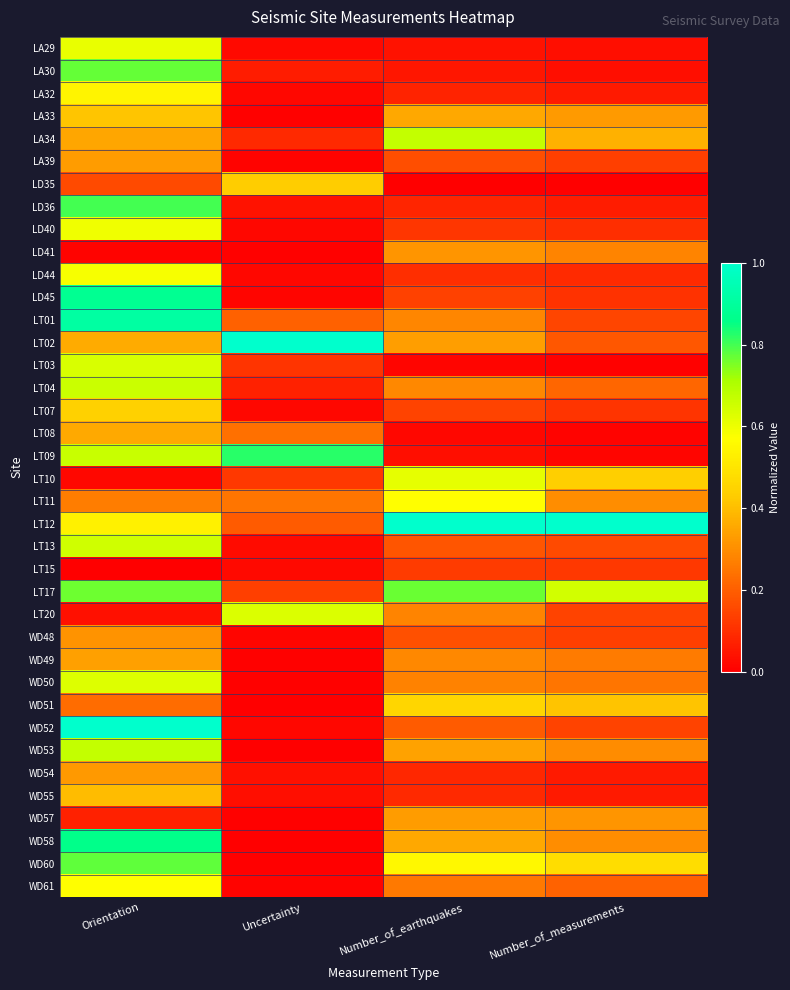

What is the greatest value displayed?

1.0